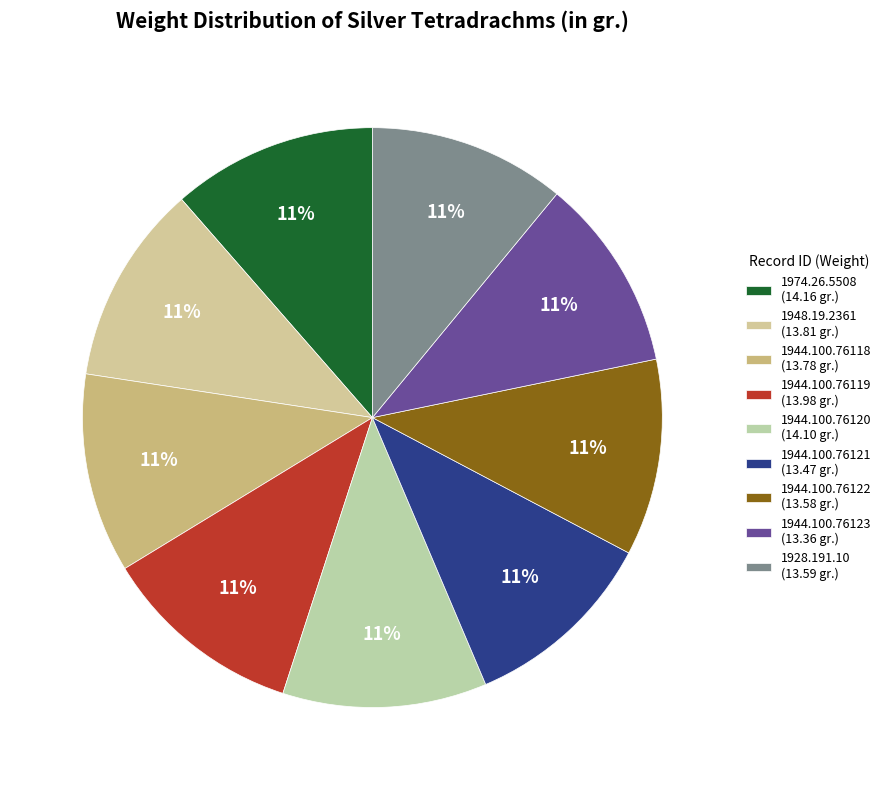

Is 1948.19.2361 the majority of the pie?

No